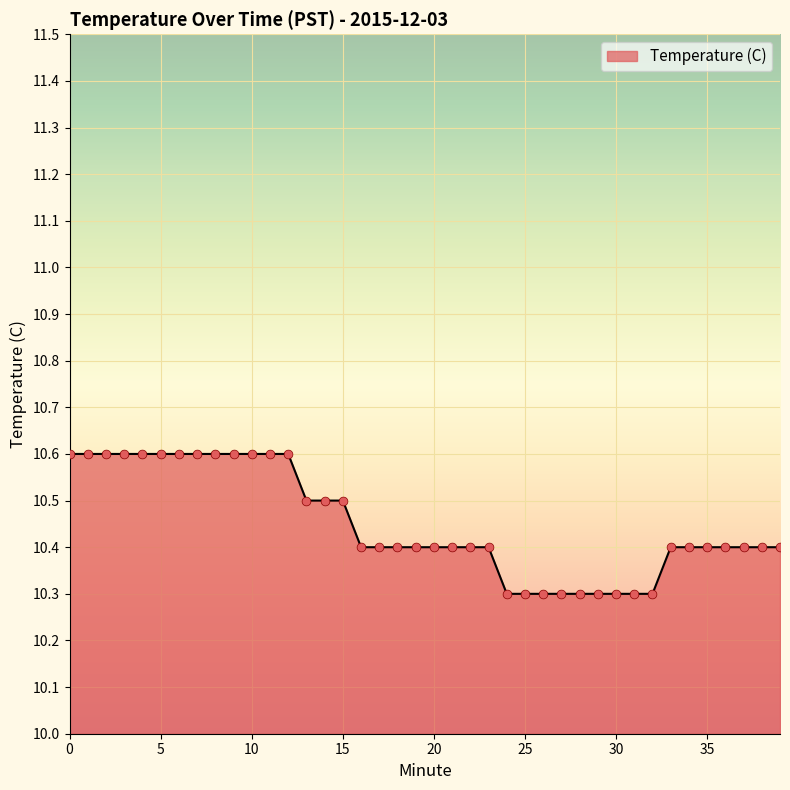

What is the smallest value displayed?

10.3